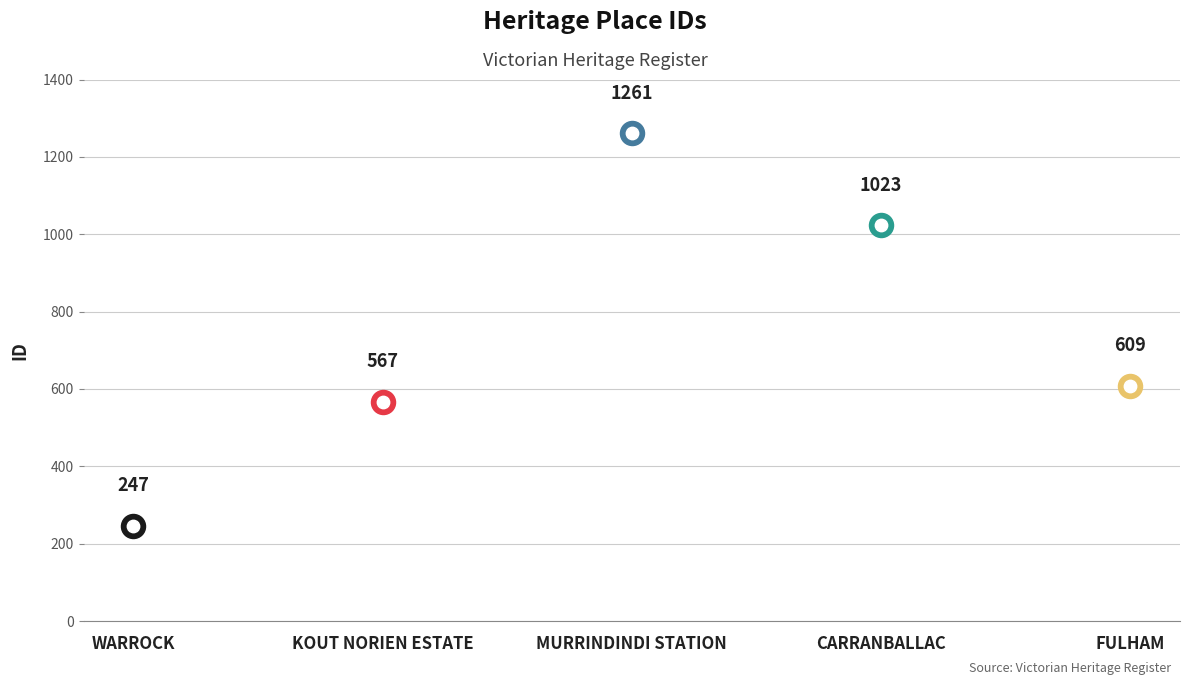

Approximately how many times larger is the value at KOUT NORIEN ESTATE compared to WARROCK?

2.3